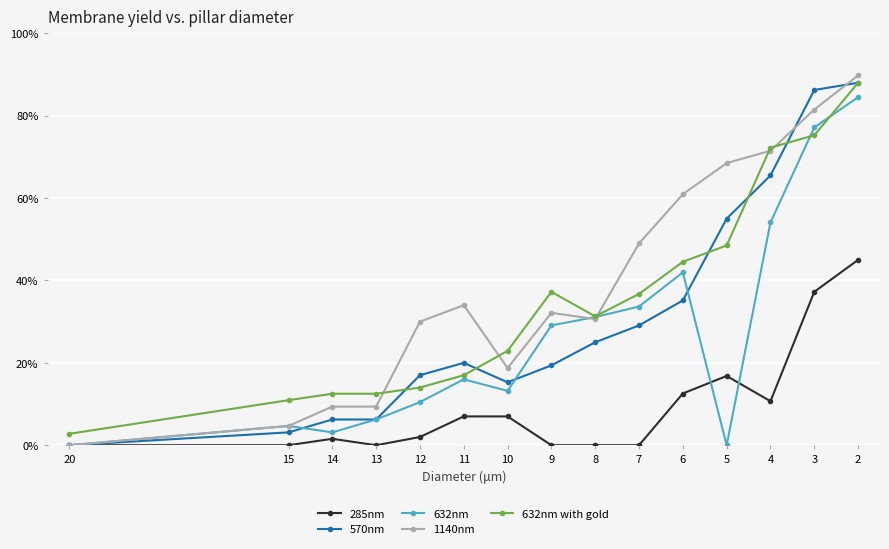

After their last crossing, which series has the higher values: 632nm or 570nm?

570nm